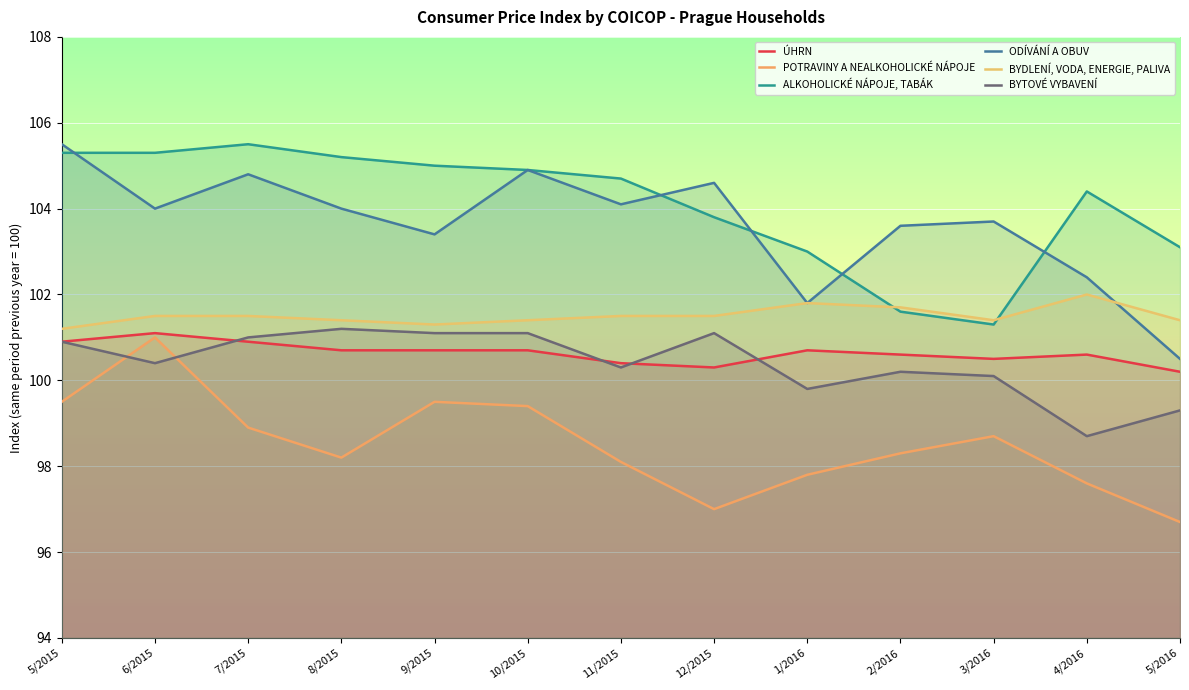

True or false: POTRAVINY A NEALKOHOLICKÉ NÁPOJE and ALKOHOLICKÉ NÁPOJE, TABÁK cross at least once.

False